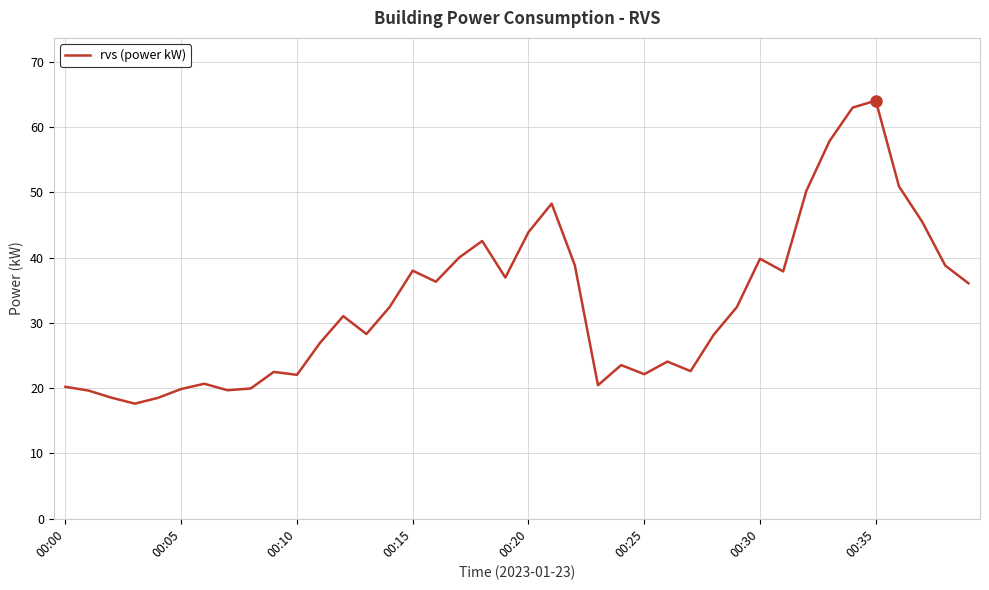

What is the difference between the maximum and minimum values?

46.4